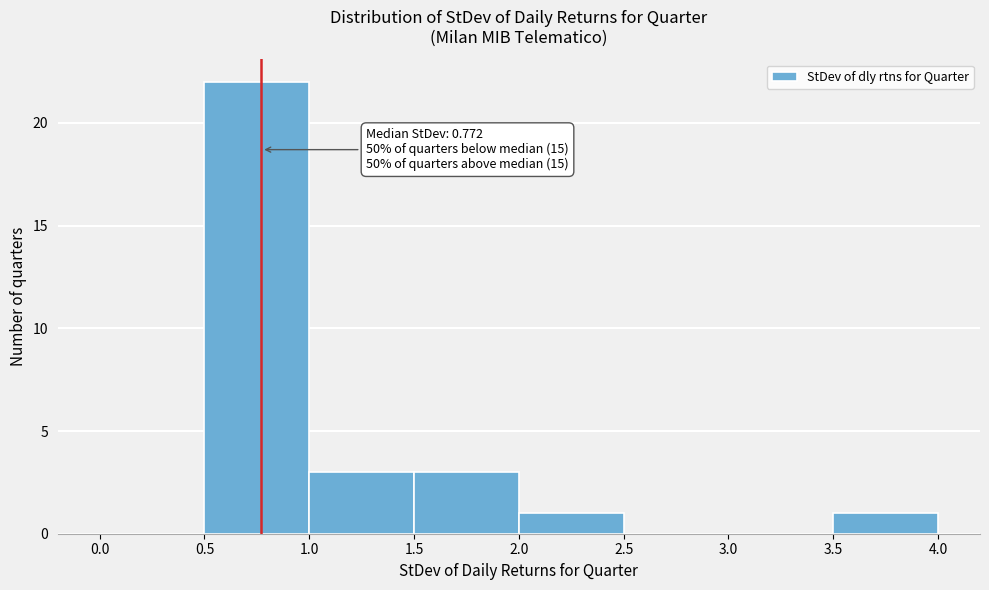

Over which range of the x-axis is the bar tallest?

0.5 to 1.0